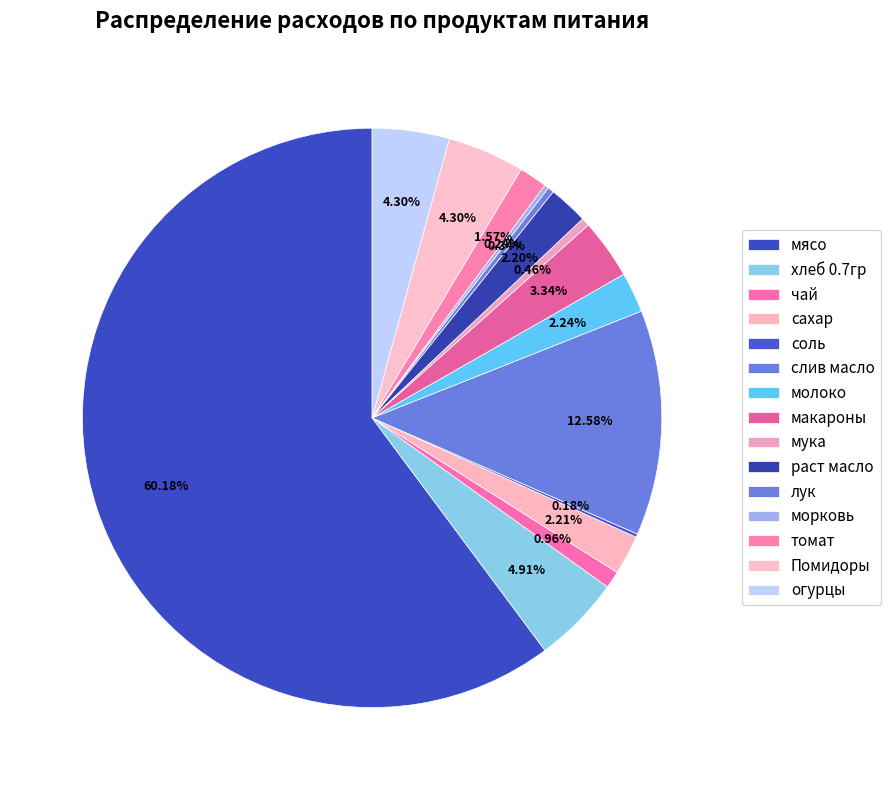

To the nearest percent, what is the average slice percentage?

7%